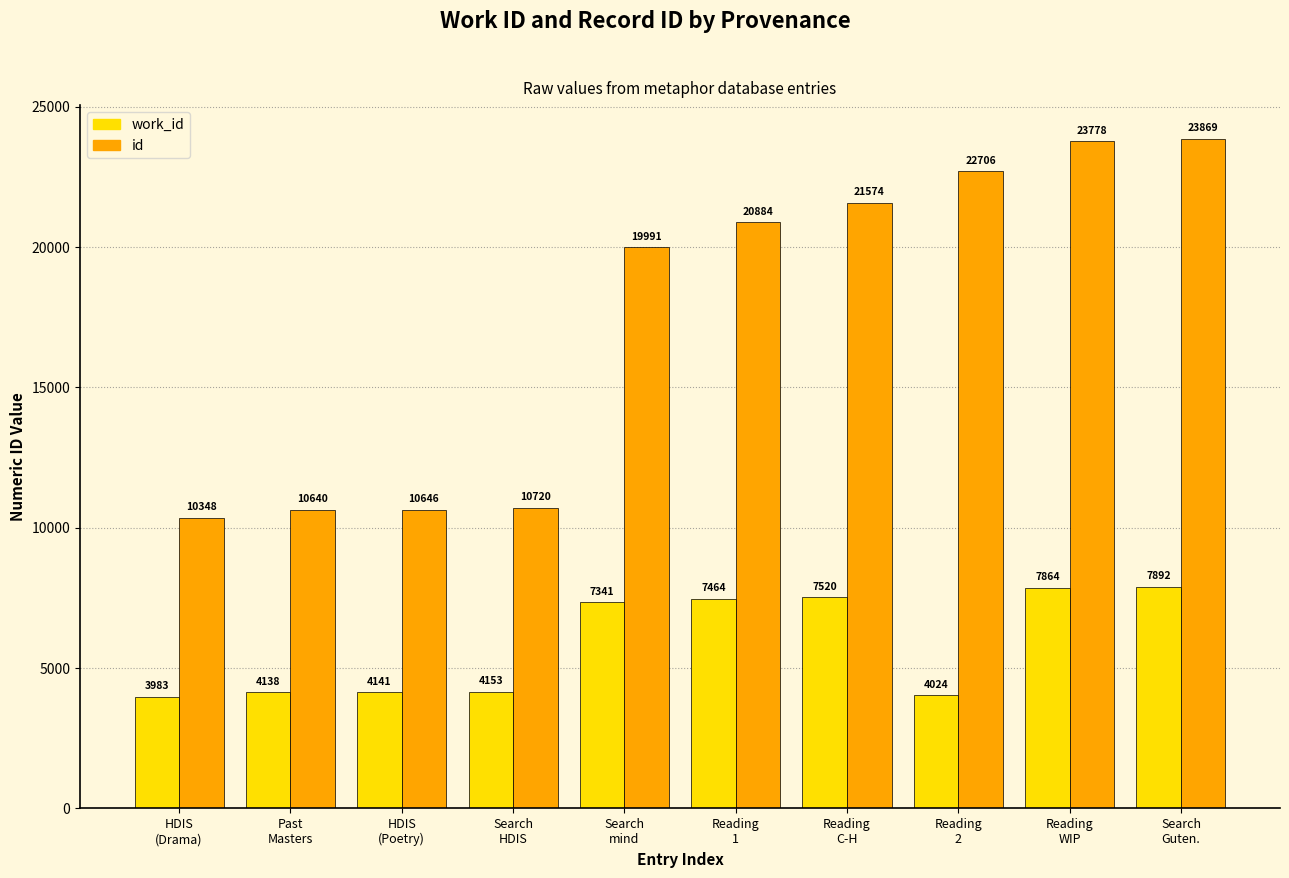

What is the label of the 6th bar from the right?

Search
mind